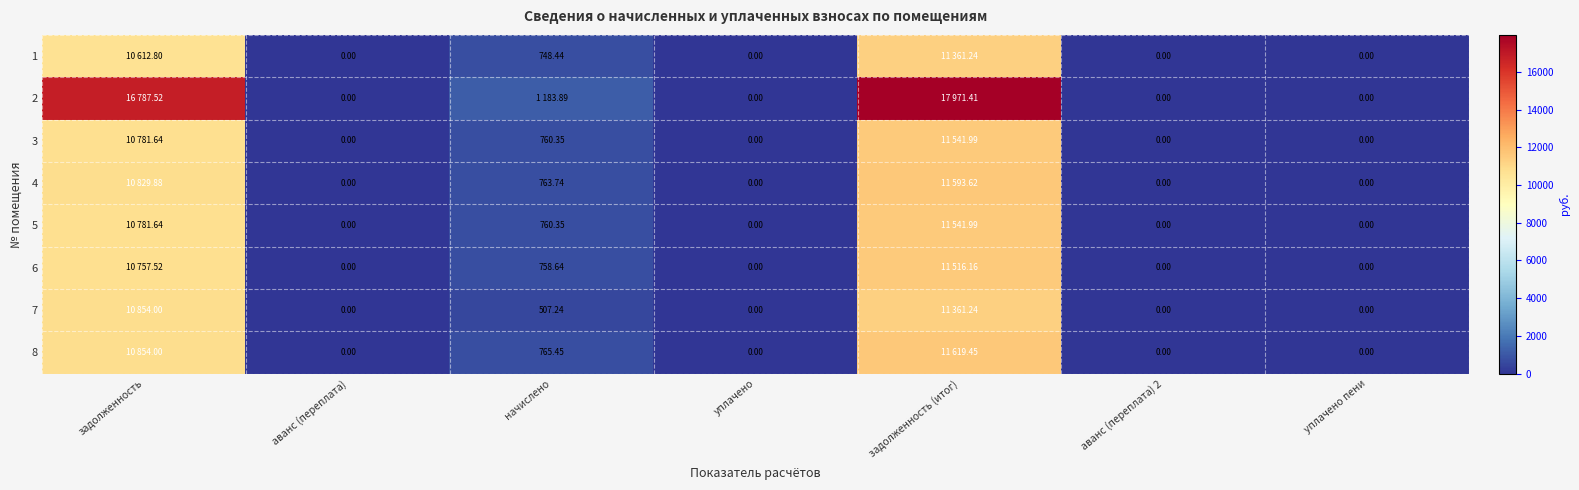

Is the value of 5 at начислено greater than the value of 4 at уплачено?

Yes